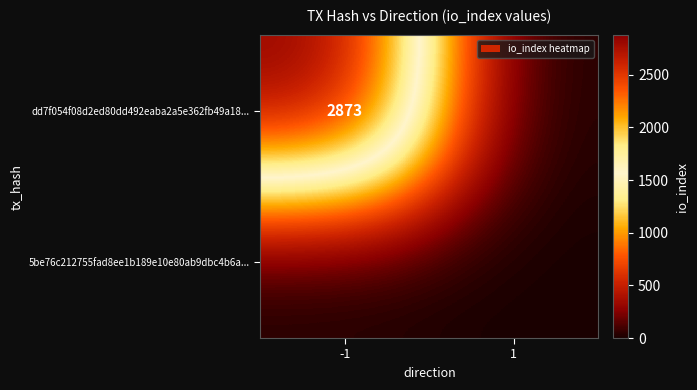

Is it true that dd7f054f08d2ed80dd492eaba2a5e362fb49a18... equals 2873 at -1?

True